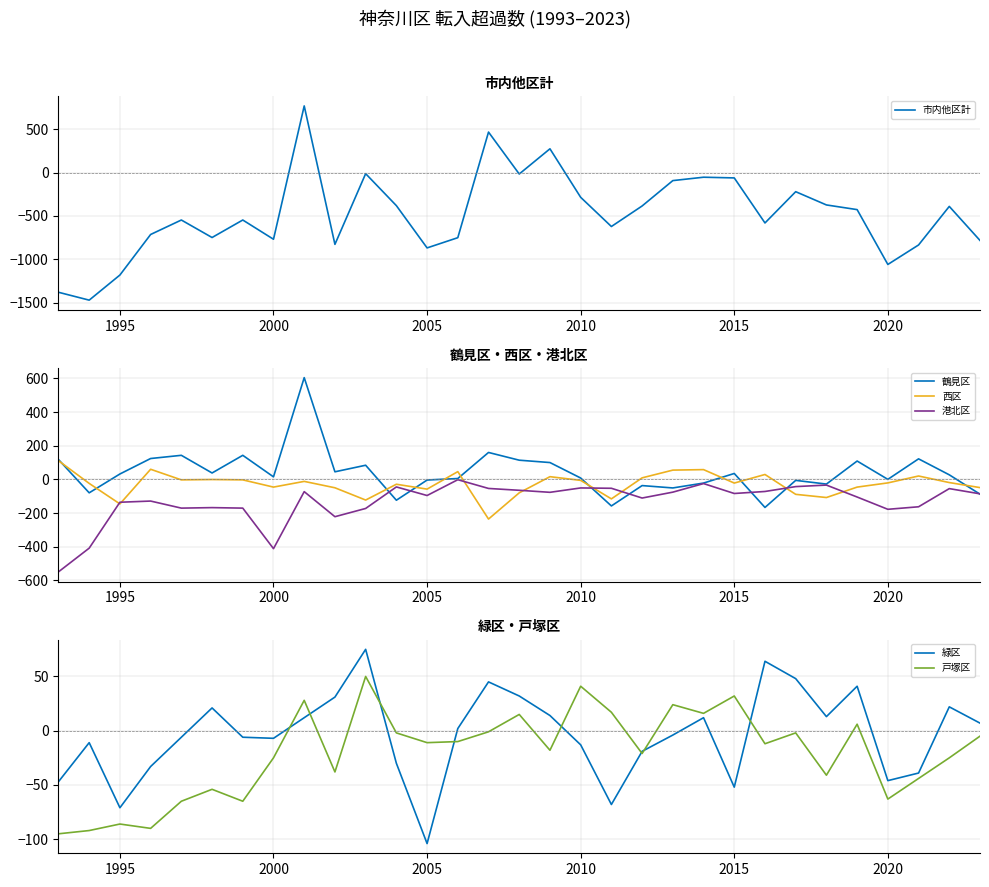

Reading right to left, transcribe all the data shown in this chart.

市内他区計: -783	-390	-835	-1060	-427	-373	-220	-581	-61	-53	-92	-385	-622	-285	275	-16	468	-751	-869	-381	-12	-828	770	-769	-547	-749	-547	-714	-1182	-1472	-1381
鶴見区: -88	27	122	0	109	-28	-6	-167	35	-22	-51	-37	-158	8	100	114	160	5	-4	-124	84	45	605	15	143	38	143	124	32	-80	118
西区: -49	-19	20	-21	-46	-108	-89	29	-22	58	55	9	-116	-6	16	-80	-236	46	-58	-29	-123	-50	-12	-46	-3	-1	-3	60	-146	-24	111
港北区: -86	-55	-163	-178	-105	-34	-43	-72	-84	-25	-76	-111	-53	-51	-77	-65	-54	-2	-96	-45	-173	-222	-73	-412	-171	-168	-171	-129	-136	-409	-550
緑区: 7	22	-39	-46	41	13	48	64	-52	12	-4	-19	-68	-13	14	32	45	2	-104	-30	75	31	12	-7	-6	21	-6	-33	-71	-11	-47
戸塚区: -5	-25	-44	-63	6	-41	-2	-12	32	16	24	-21	17	41	-18	15	-1	-10	-11	-2	50	-38	28	-25	-65	-54	-65	-90	-86	-92	-95